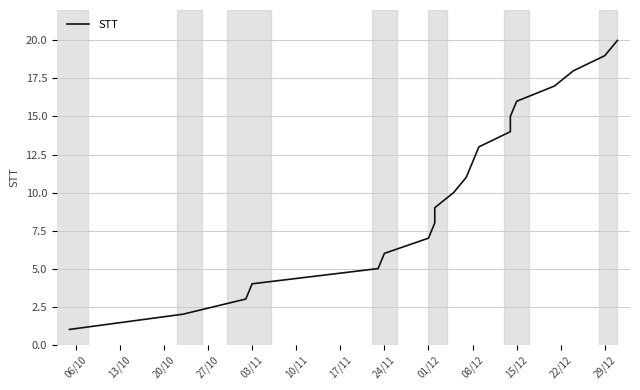

True or false: there are more than 1 points higher than both neighbors.

False